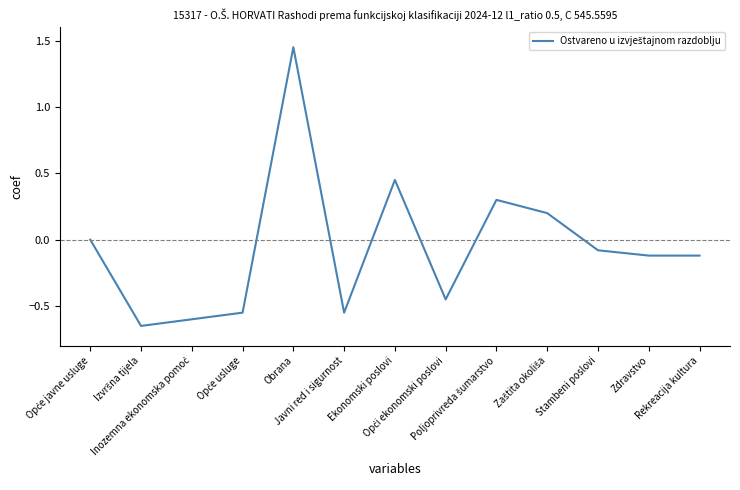

What is the difference between the maximum and minimum values?

2.1